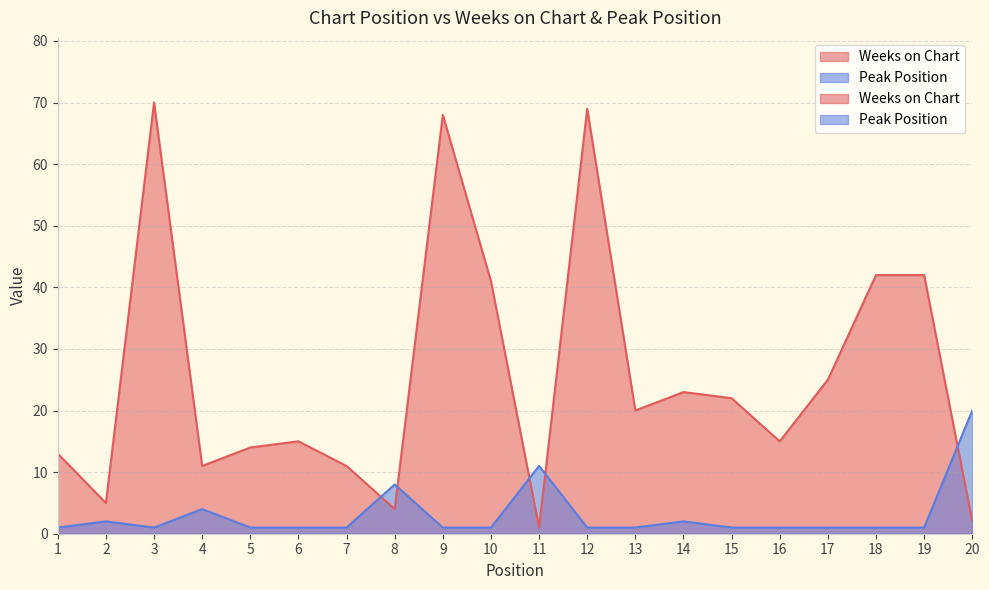

List the labels in order of Peak Position value, largest first.

20, 11, 8, 4, 2, 14, 1, 3, 5, 6, 7, 9, 10, 12, 13, 15, 16, 17, 18, 19